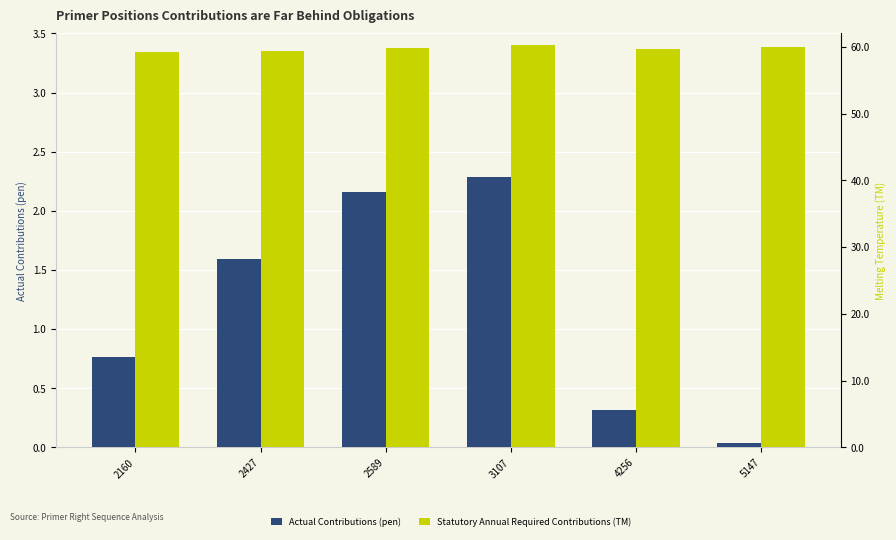

Read the Statutory Annual Required Contributions (TM) value at 2427.

59.4